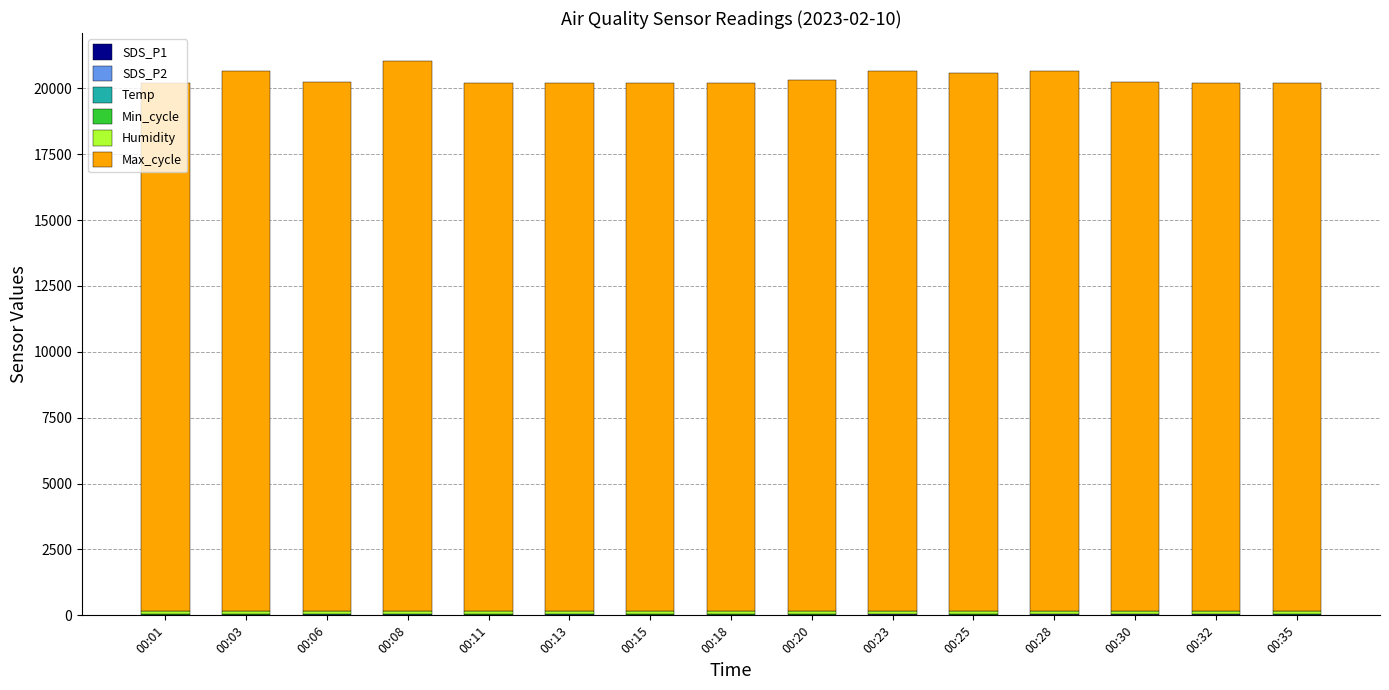

What is the sum of all Min_cycle values?

420.0